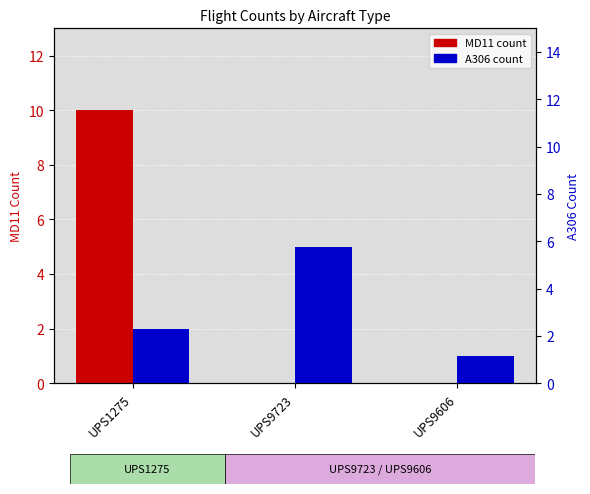

Where is MD11 nearest to the value 5?

UPS1275